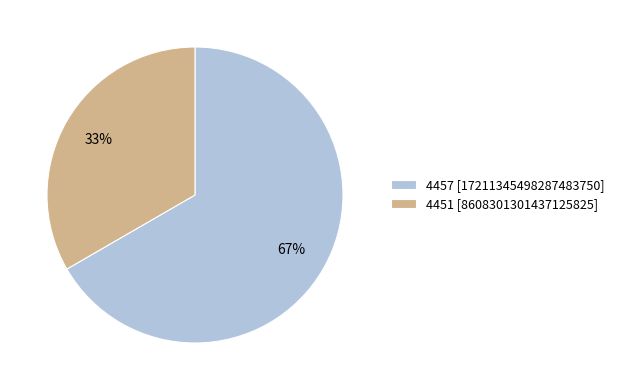

Is it true that 4451 is 33% of the pie?

True